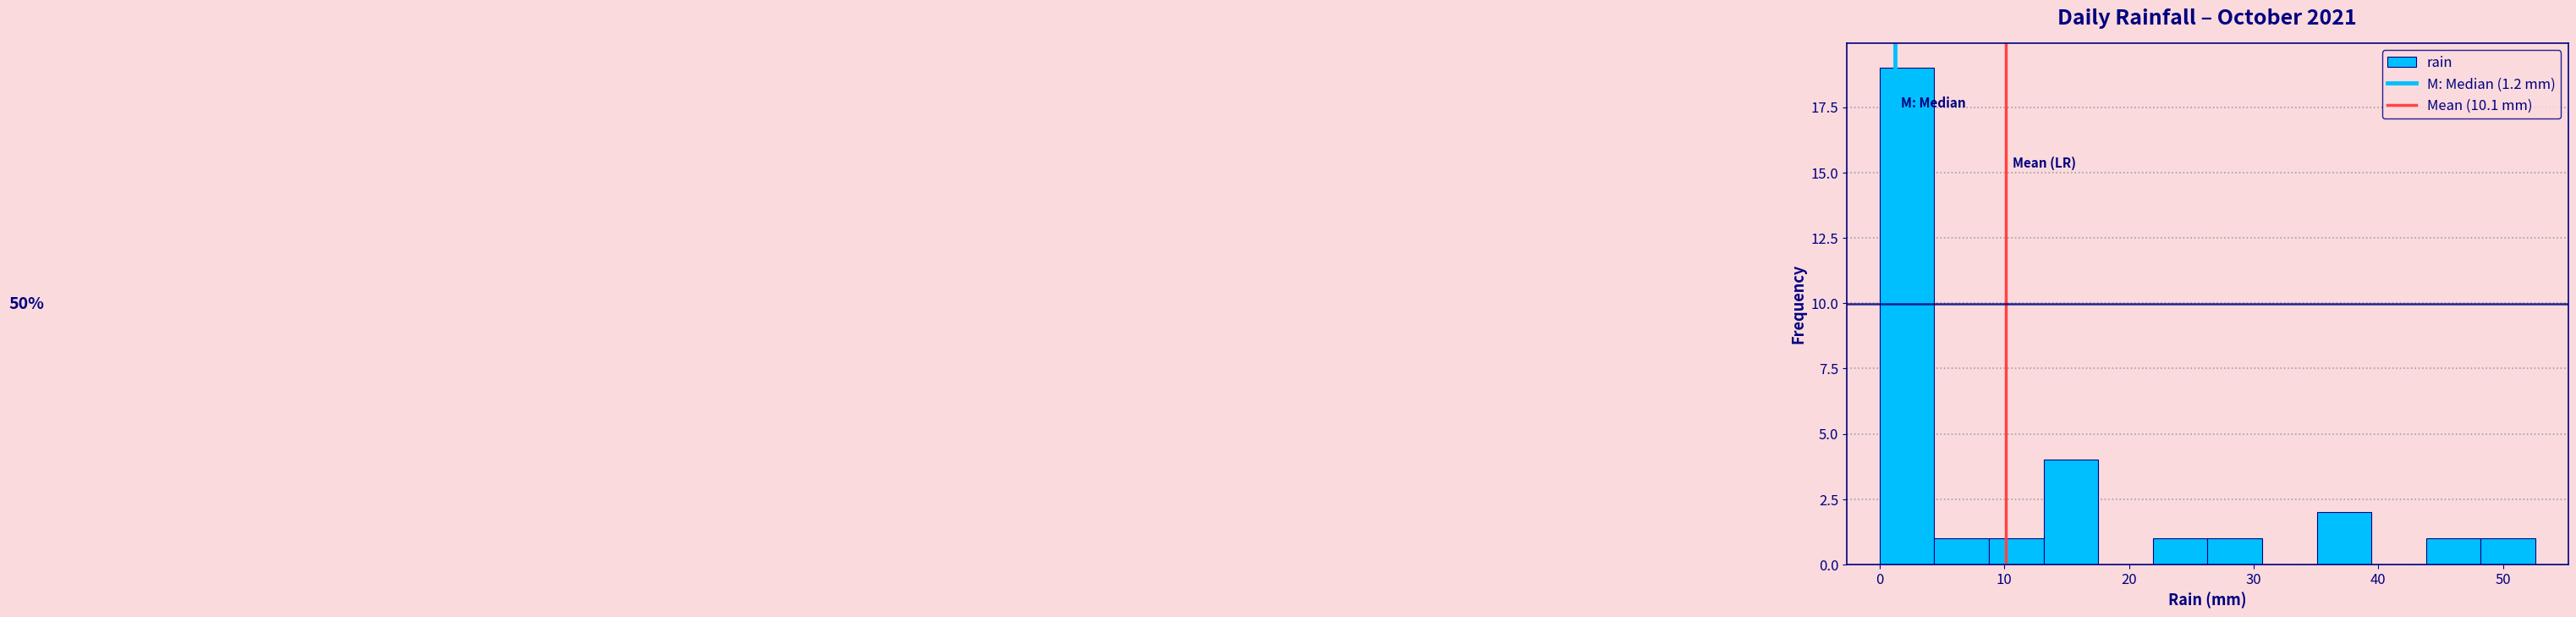

Which range on the x-axis has the tallest bar?

0 to 4